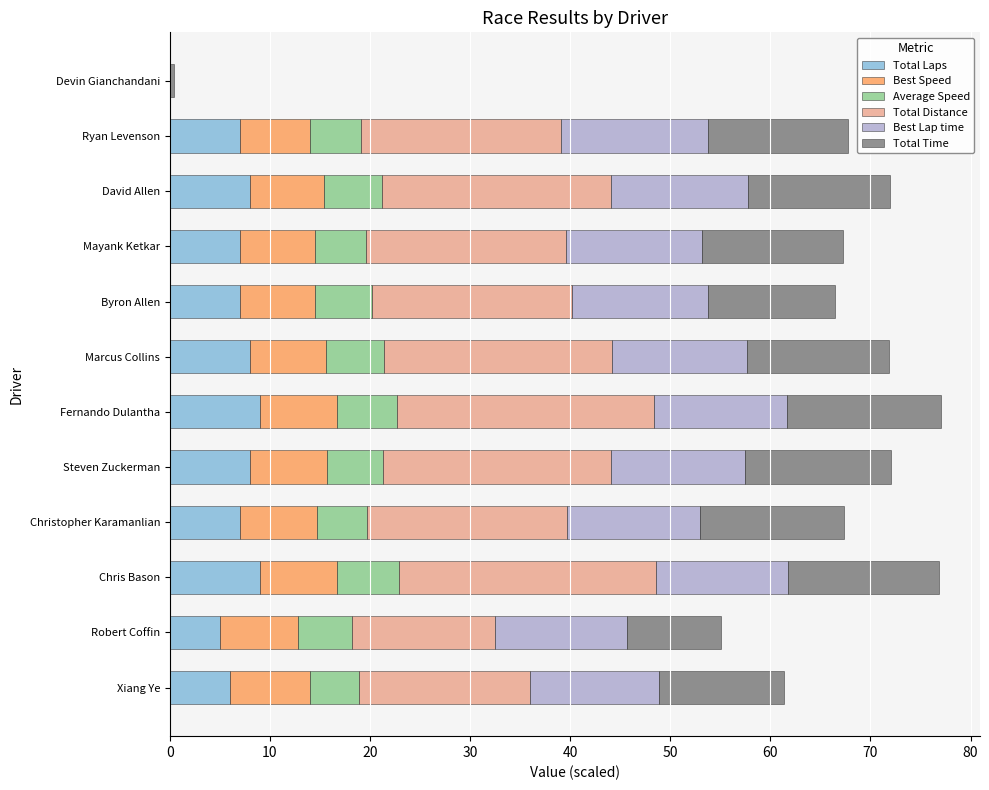

What is the sum of the Total Laps values at Marcus Collins and Steven Zuckerman?

16.0